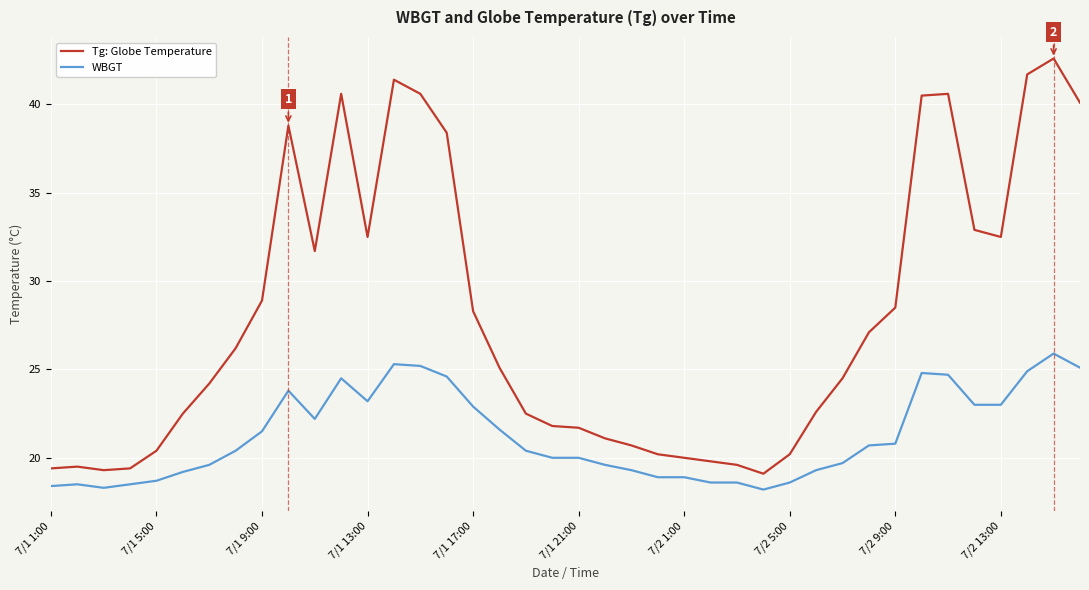

Which series has the widest spread of values?

Tg: Globe Temperature